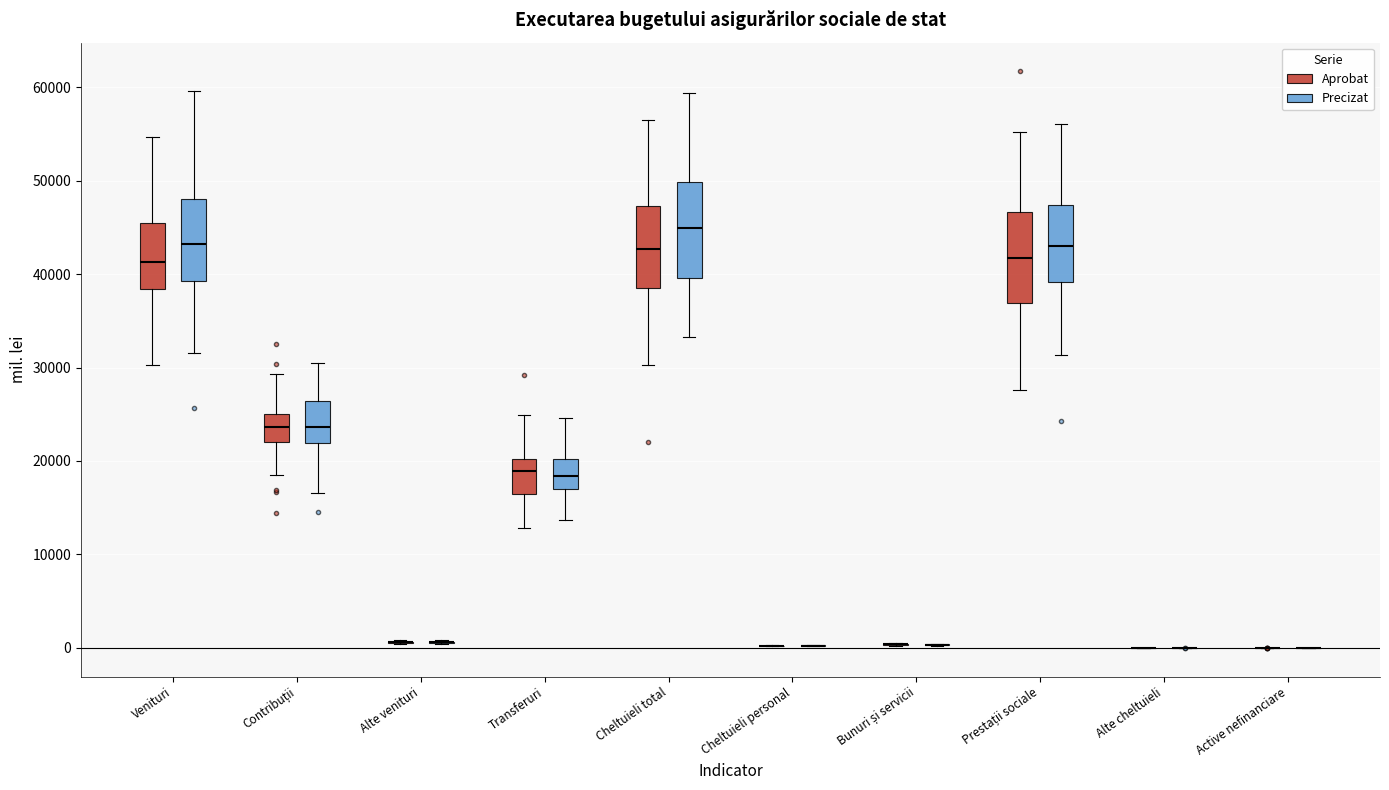

Reading left to right, read every box against the y-axis: the position of its median line, the range the box covers, and the ends of its whiskers. The values are not printed on the chart, so give them approximately, as read against the axis.

Venituri (Aprobat): median 41000, box 38000 to 45000, whiskers 30000 to 55000
Venituri (Precizat): median 43000, box 39000 to 48000, whiskers 32000 to 60000
Contribuții (Aprobat): median 24000, box 22000 to 25000, whiskers 19000 to 29000
Contribuții (Precizat): median 24000, box 22000 to 26000, whiskers 17000 to 31000
Alte venituri (Aprobat): box collapsed to a line at 1000, whiskers 0 to 1000
Alte venituri (Precizat): box collapsed to a line at 1000, whiskers 0 to 1000
Transferuri (Aprobat): median 19000, box 16000 to 20000, whiskers 13000 to 25000
Transferuri (Precizat): median 18000, box 17000 to 20000, whiskers 14000 to 25000
Cheltuieli total (Aprobat): median 43000, box 39000 to 47000, whiskers 30000 to 57000
Cheltuieli total (Precizat): median 45000, box 40000 to 50000, whiskers 33000 to 59000
Cheltuieli personal (Aprobat): box collapsed to a line at 0, whiskers 0 to 0
Cheltuieli personal (Precizat): box collapsed to a line at 0, whiskers 0 to 0
Bunuri și servicii (Aprobat): box collapsed to a line at 0, whiskers 0 to 0
Bunuri și servicii (Precizat): box collapsed to a line at 0, whiskers 0 to 0
Prestații sociale (Aprobat): median 42000, box 37000 to 47000, whiskers 28000 to 55000
Prestații sociale (Precizat): median 43000, box 39000 to 47000, whiskers 31000 to 56000
Alte cheltuieli (Aprobat): box collapsed to a line at 0, whiskers 0 to 0
Alte cheltuieli (Precizat): box collapsed to a line at 0, whiskers 0 to 0
Active nefinanciare (Aprobat): box collapsed to a line at 0, whiskers 0 to 0
Active nefinanciare (Precizat): box collapsed to a line at 0, whiskers 0 to 0